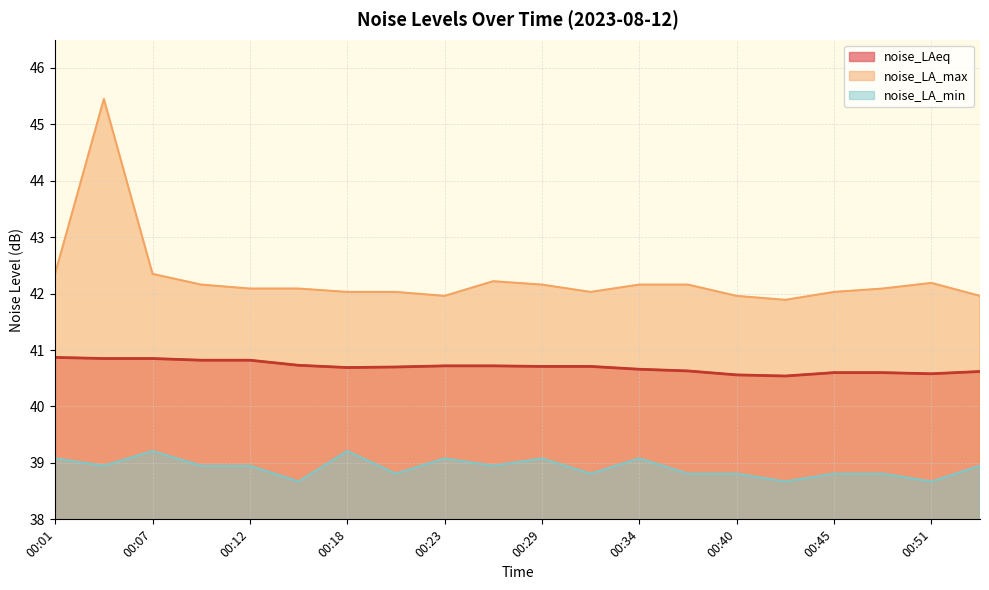

What is the spread (max minus min) of values at 00:23?

2.9